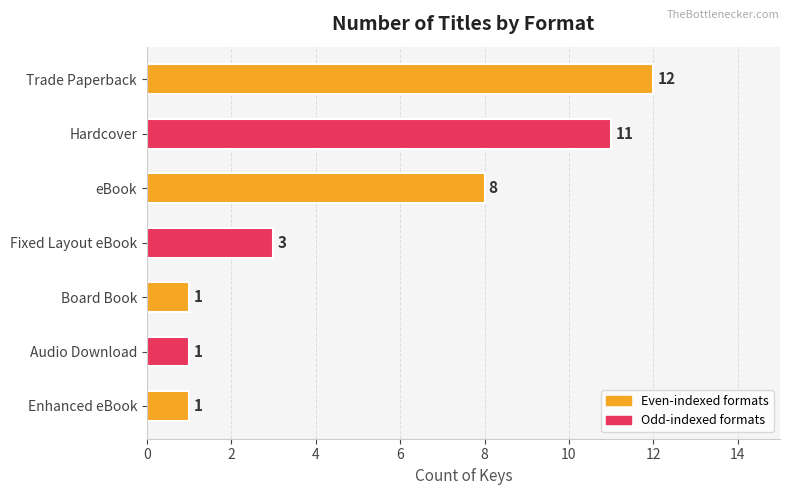

The chart shows a value of 18 at Trade Paperback. True or false?

False